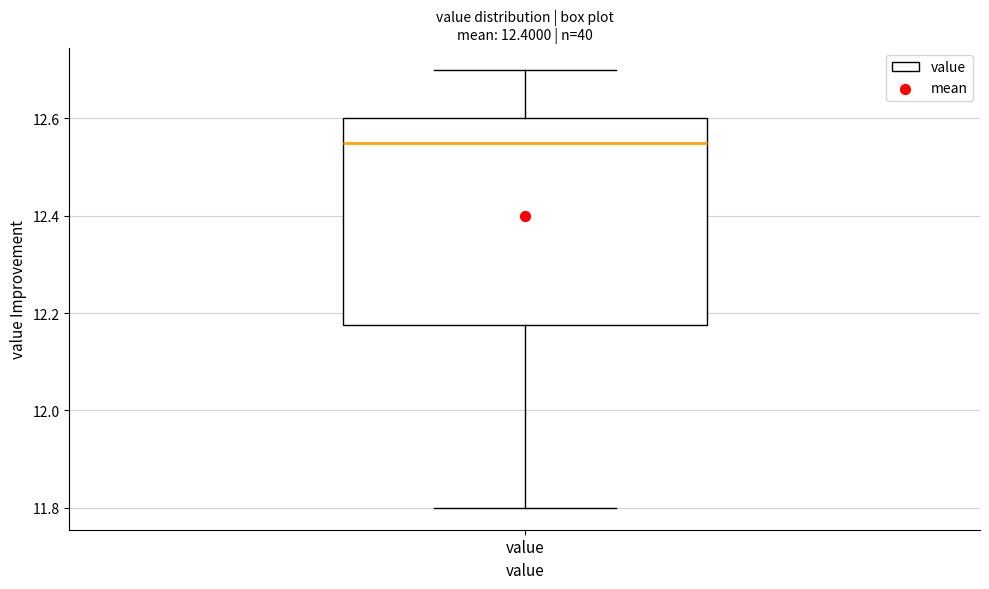

Read this box plot against the y-axis: the position of the median line, the range covered by the box, and the ends of both whiskers. The values are not printed on the chart, so give them approximately, as read against the axis.

median 12.56, box 12.18 to 12.60, whiskers 11.80 to 12.70